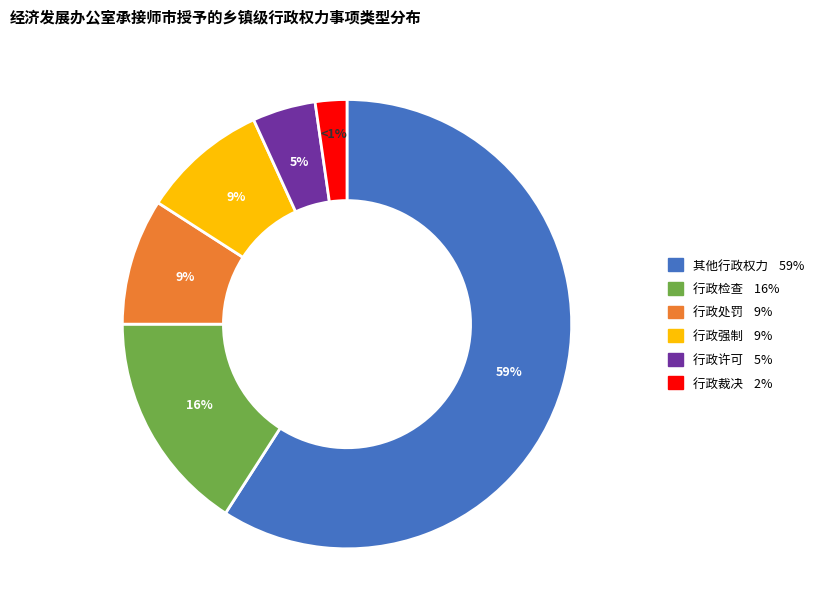

To the nearest percent, what is the combined percentage of 行政检查 and 其他行政权力?

75%